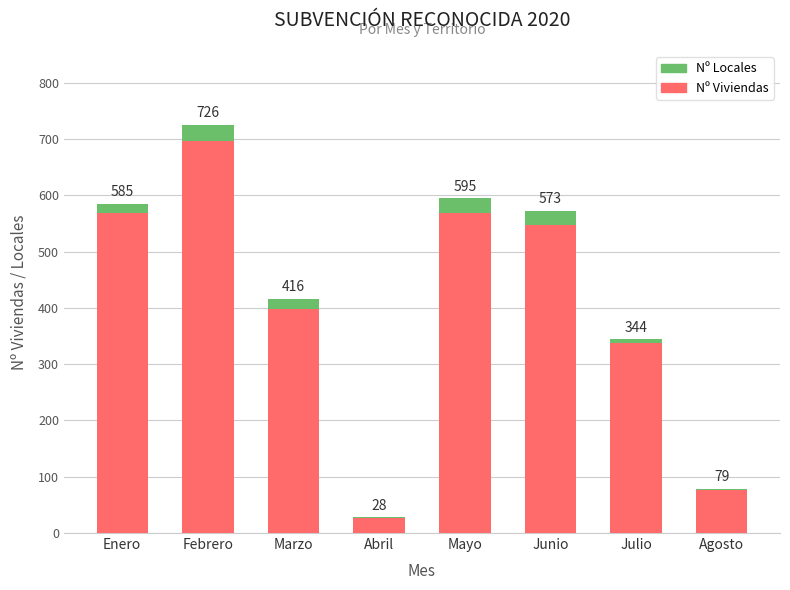

What are all the series names shown in the legend?

Nº Locales, Nº Viviendas